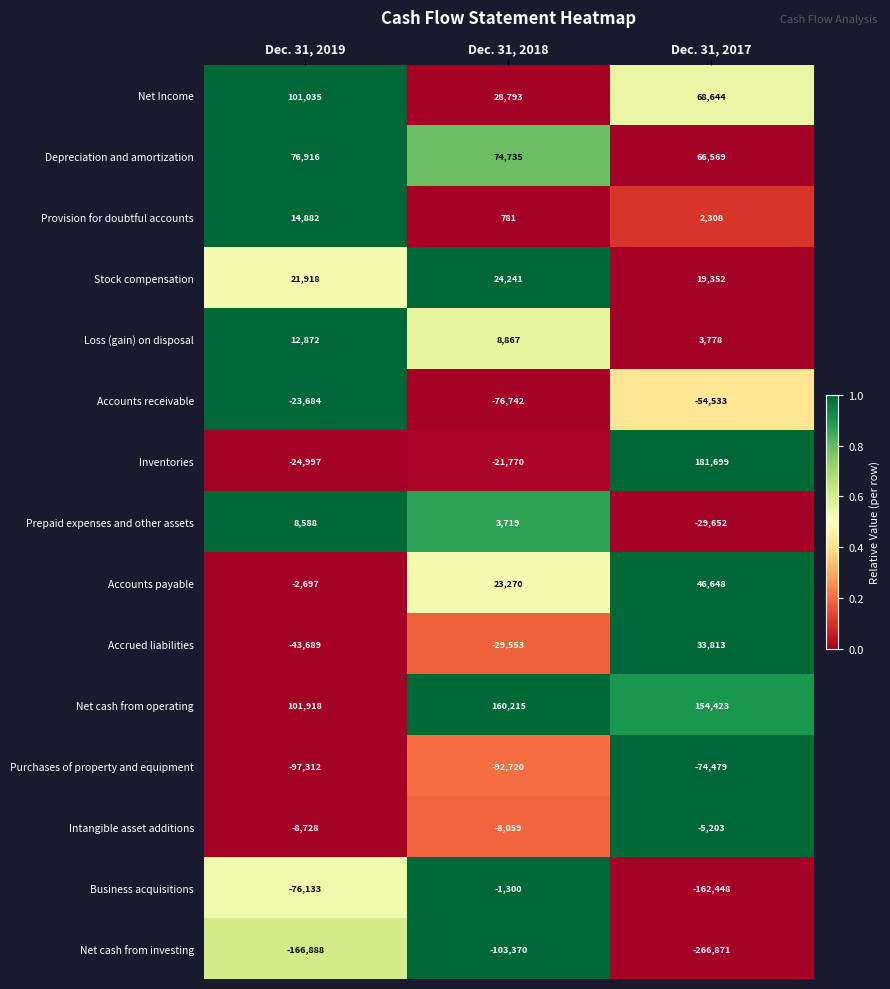

What is the difference between the Business acquisitions values at Dec. 31, 2019 and Dec. 31, 2017?

86315